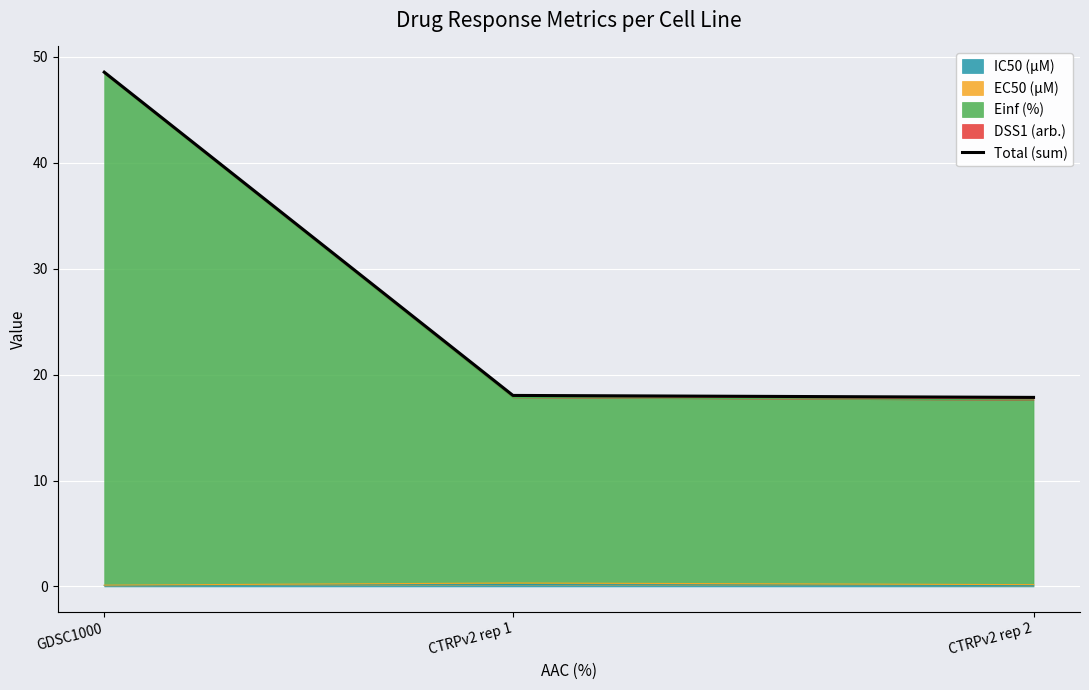

Count the number of categories in the chart.

3